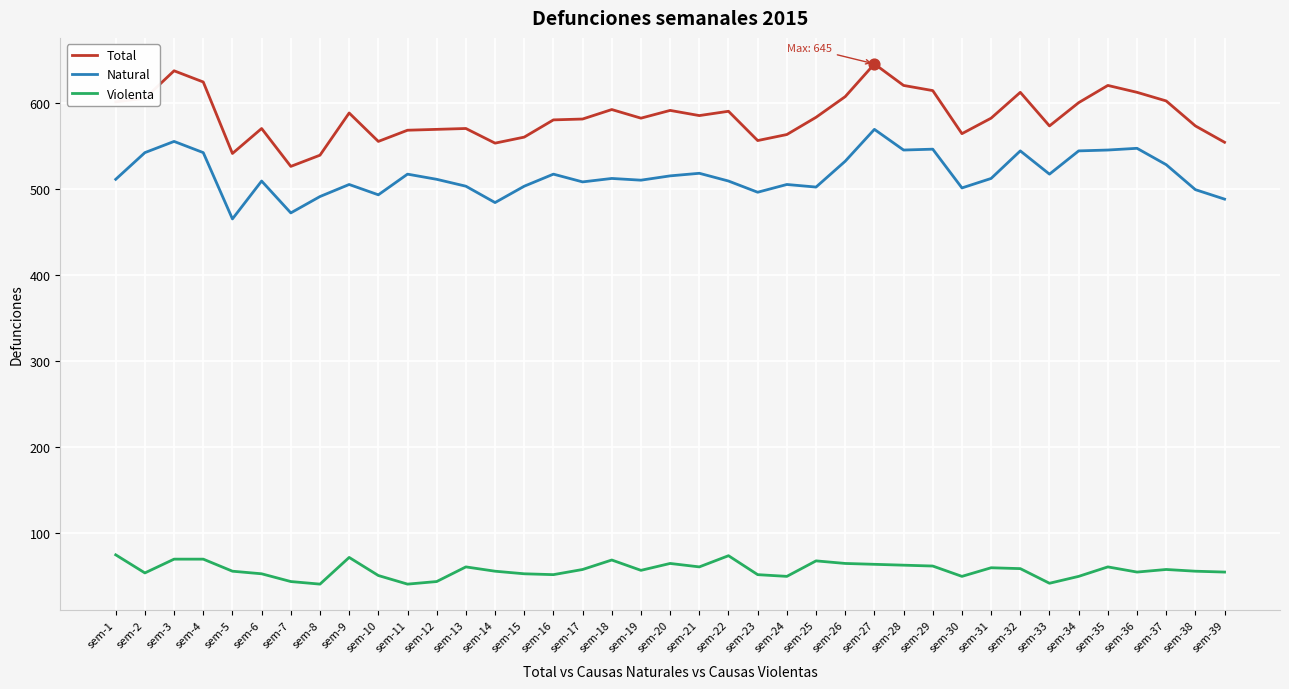

What is the difference between the highest and lowest values at sem-38?

517